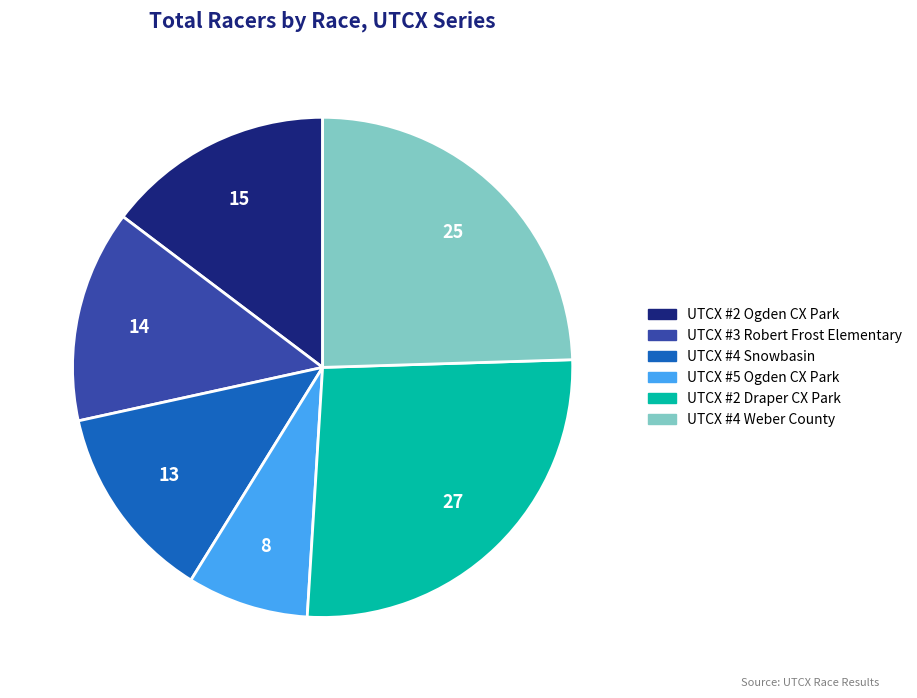

Which slice is the smallest?

UTCX #5 Ogden CX Park